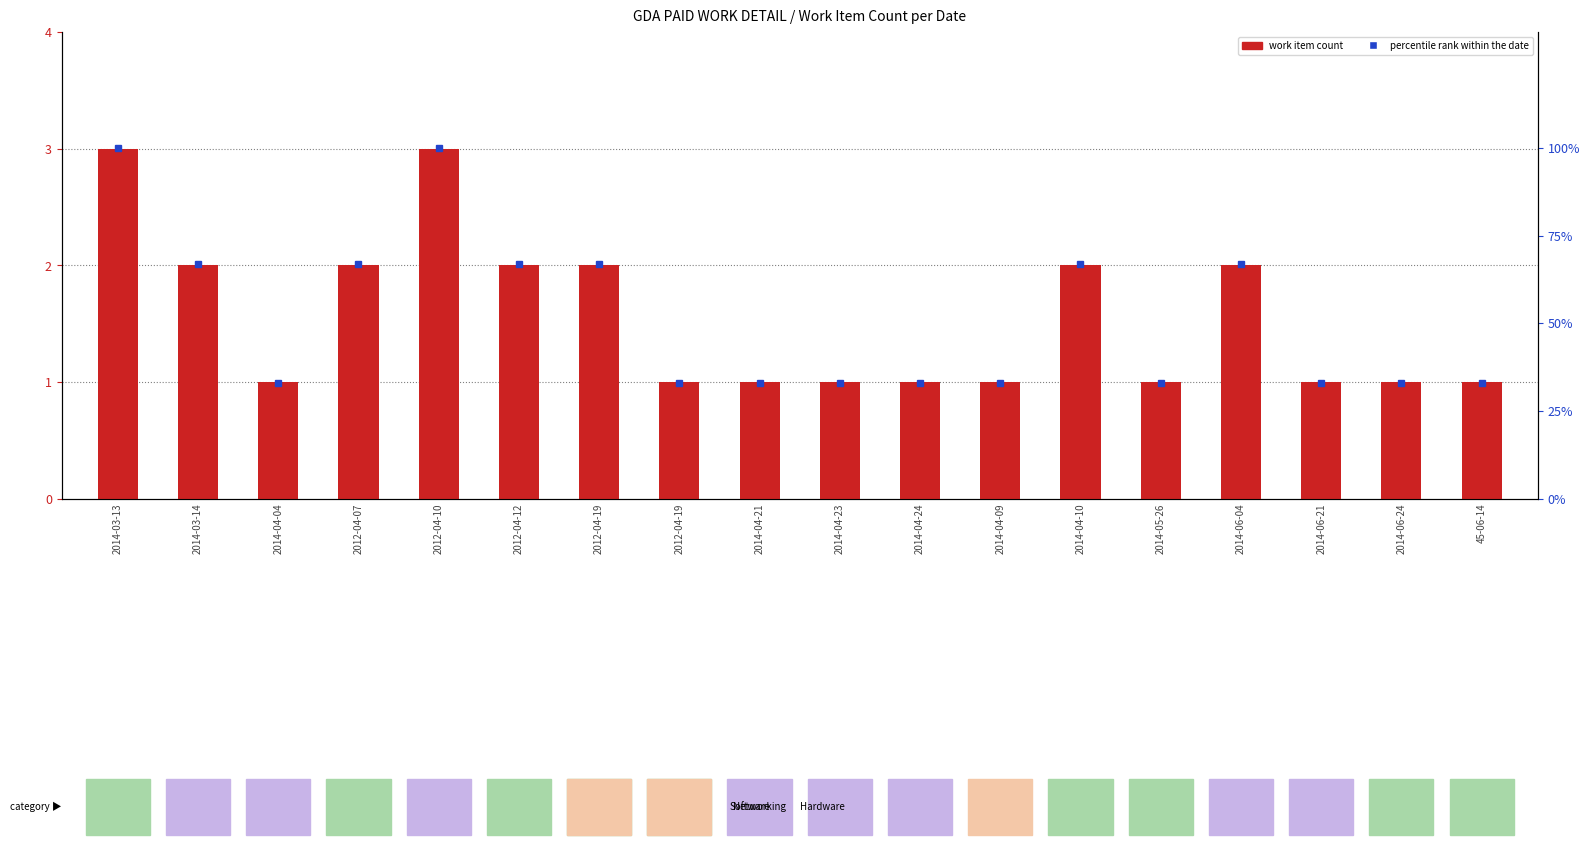

Are the bars horizontal?

No